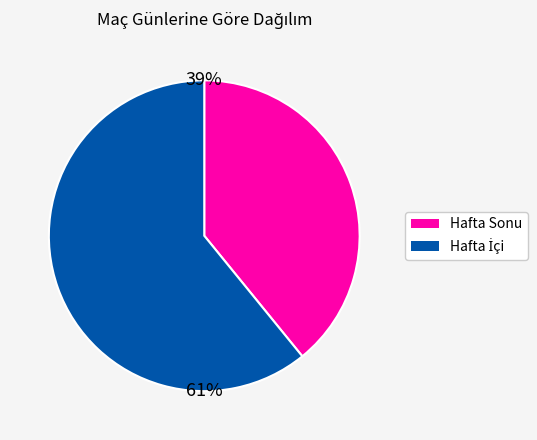

Is there any slice that represents more than half of the pie?

Yes